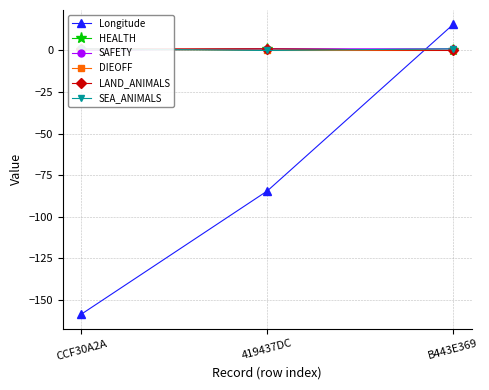

At which label does DIEOFF reach its peak?

CCF30A2A